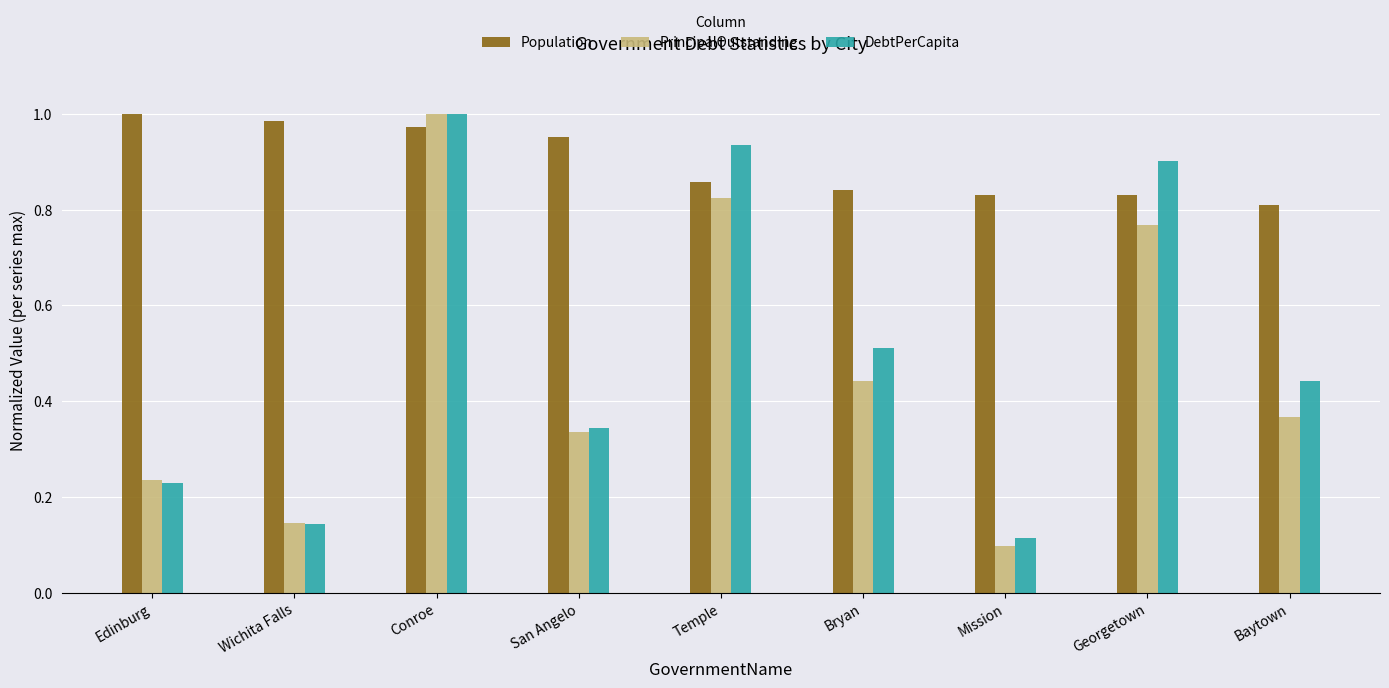

The DebtPerCapita series shows 0.4 at Edinburg. True or false?

False